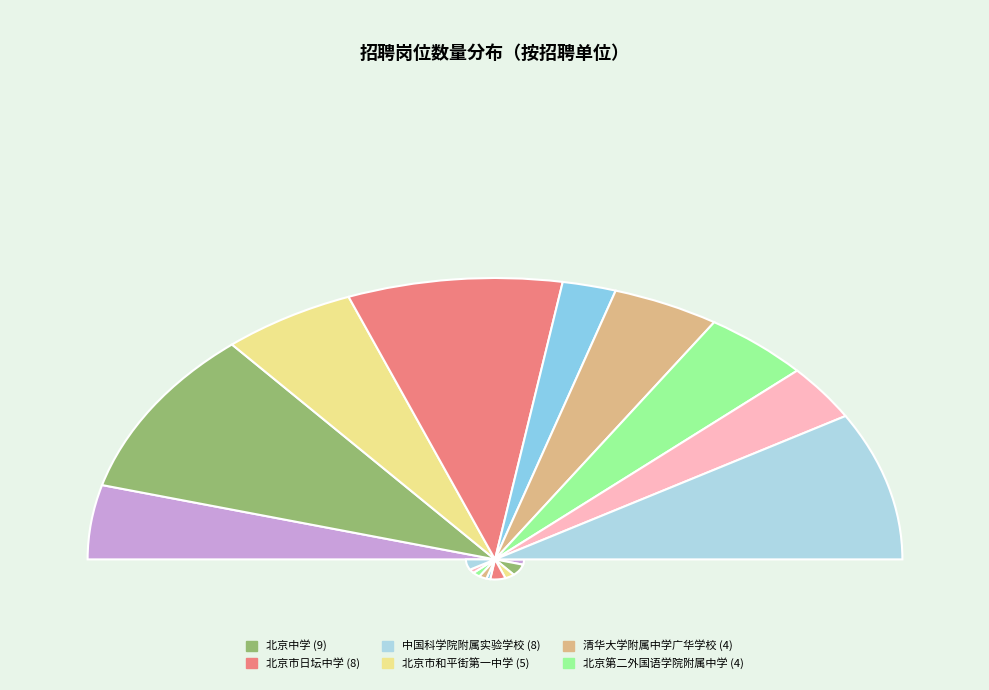

Which has a higher value, 中央美术学院附属实验学校 or 北京第二外国语学院附属中学?

中央美术学院附属实验学校